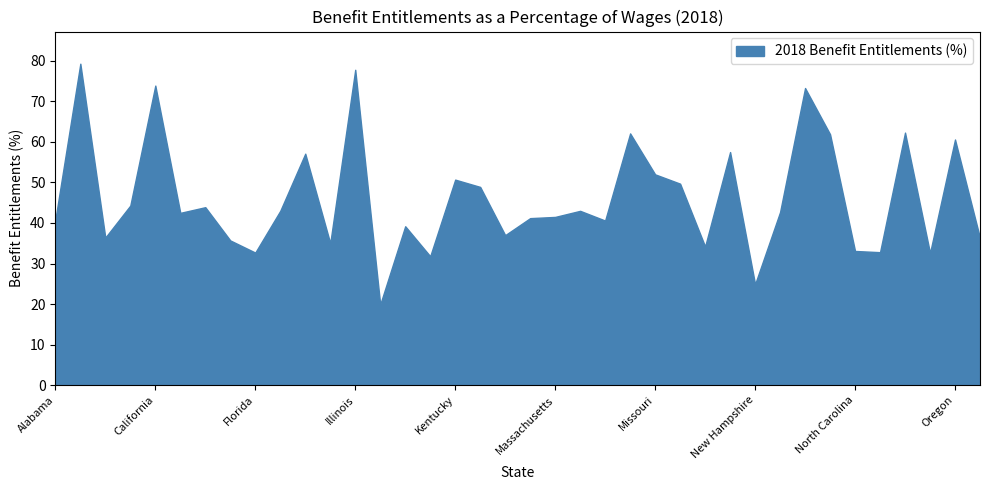

What is the maximum value shown in the chart?

79.3